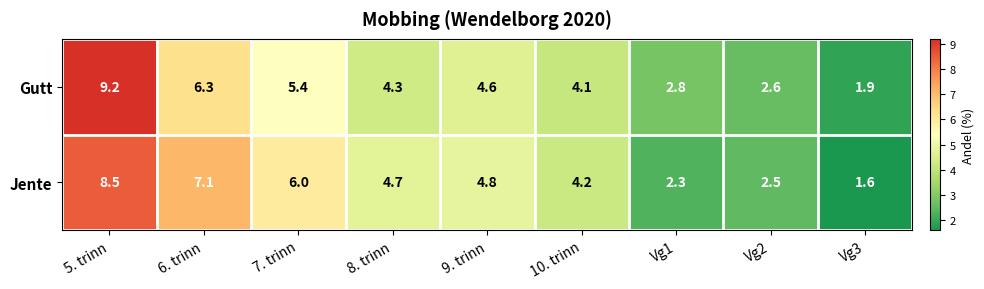

Rank the series at 10. trinn from lowest to highest value.

Gutt, Jente